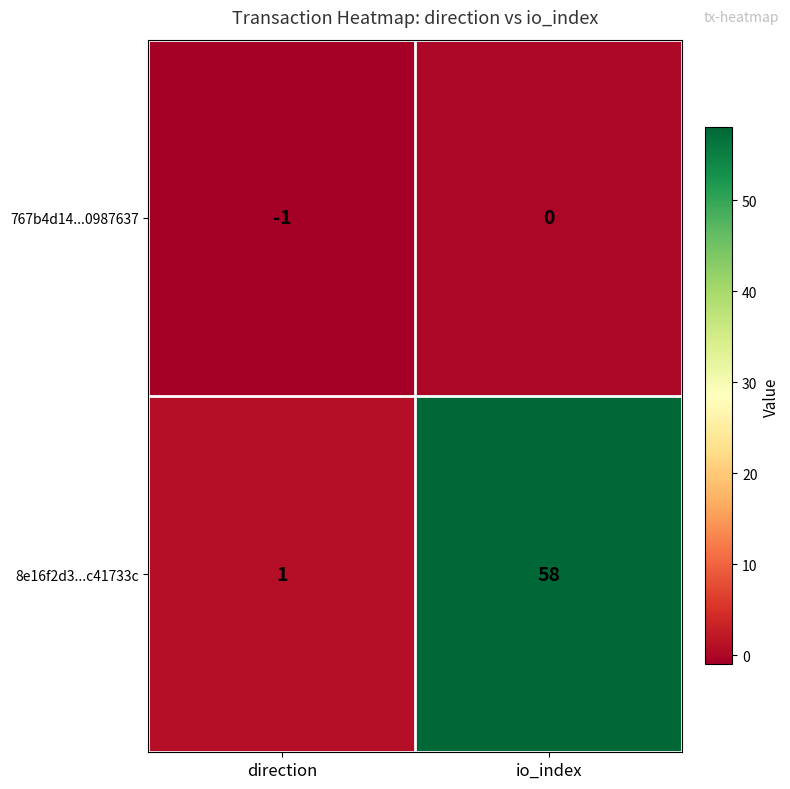

At which category is the sum across all series the highest?

io_index